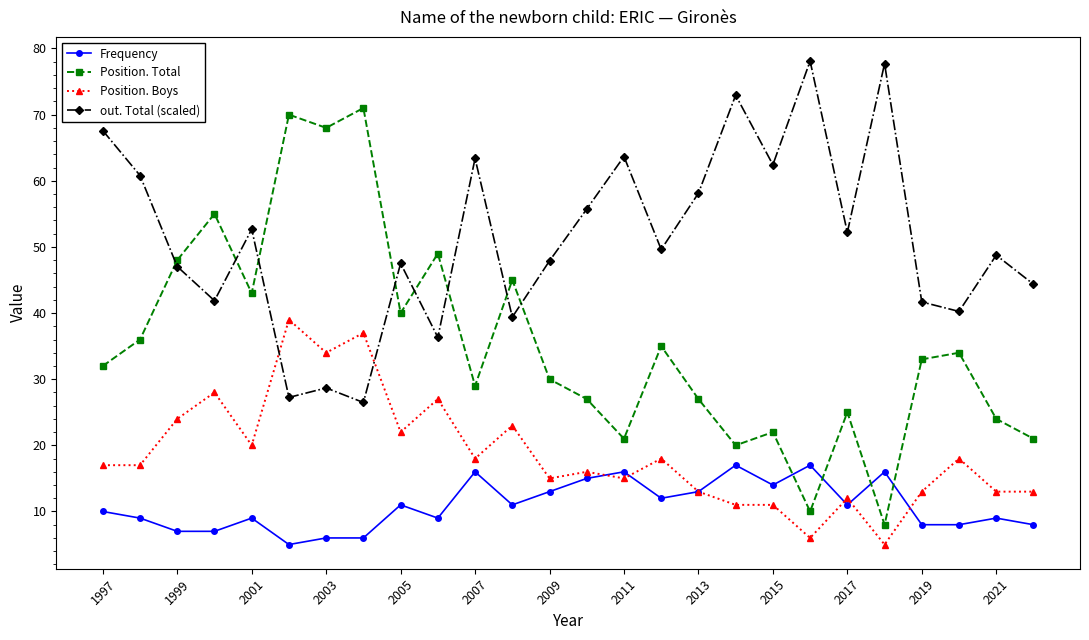

What is the difference between the maximum and minimum values in the Position. Boys series?

34.0